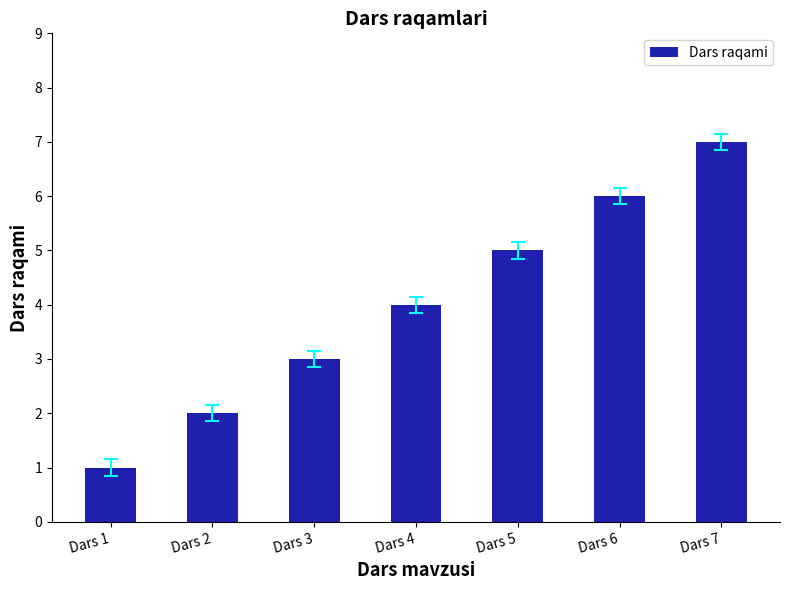

Reading right to left, what are all the values shown in this chart?

7	6	5	4	3	2	1